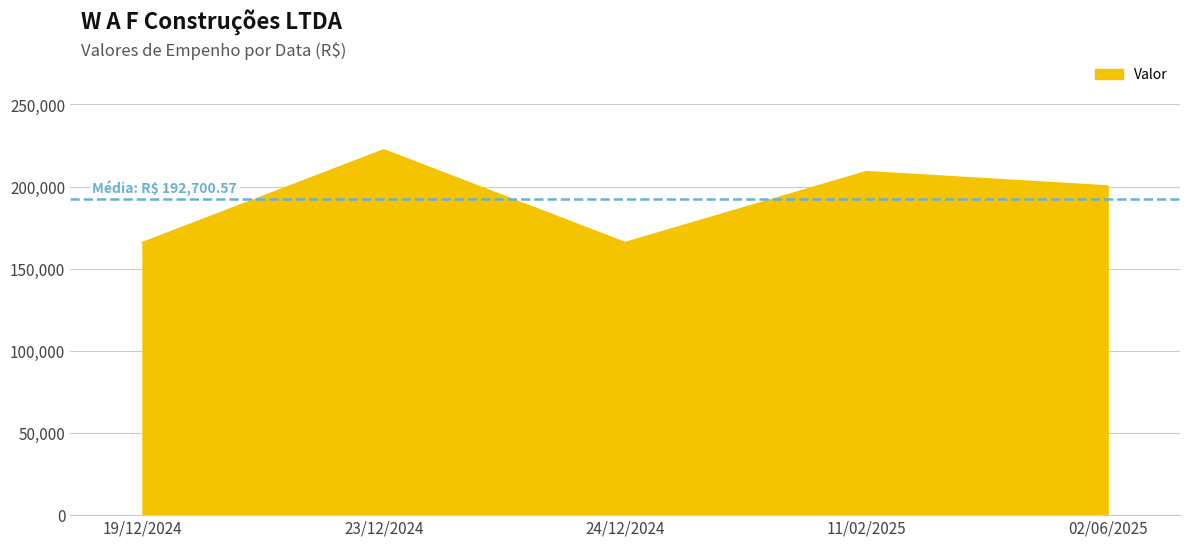

At which category does the data reach its first local valley?

24/12/2024